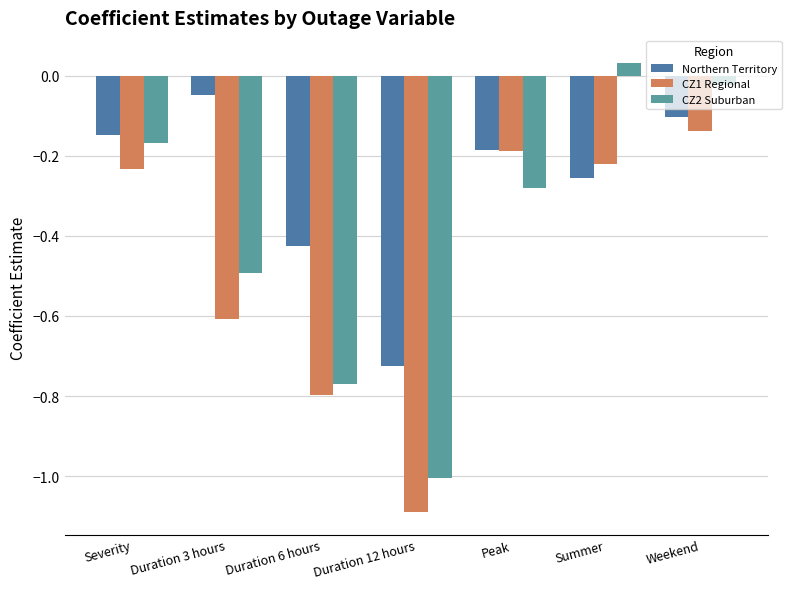

Where is Northern Territory nearest to the value 0?

Duration 3 hours